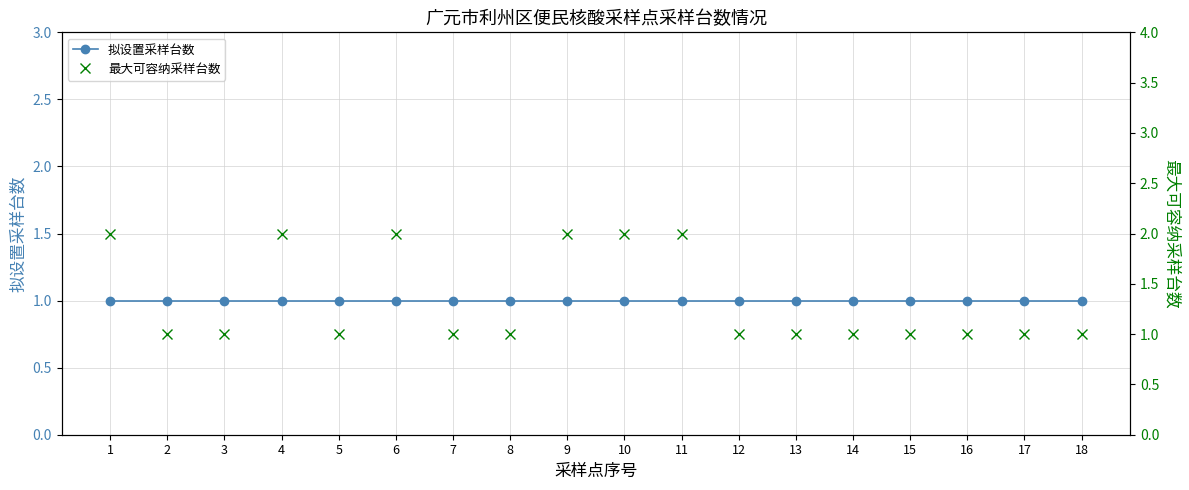

Reading right to left, extract all data points from this chart.

拟设置采样台数: 18=1	17=1	16=1	15=1	14=1	13=1	12=1	11=1	10=1	9=1	8=1	7=1	6=1	5=1	4=1	3=1	2=1	1=1
最大可容纳采样台数: 18=1	17=1	16=1	15=1	14=1	13=1	12=1	11=2	10=2	9=2	8=1	7=1	6=2	5=1	4=2	3=1	2=1	1=2